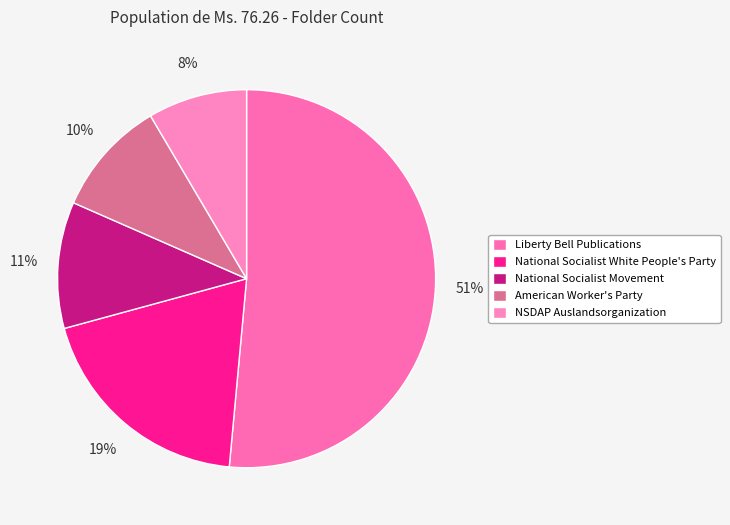

Does any single category account for the majority?

Yes